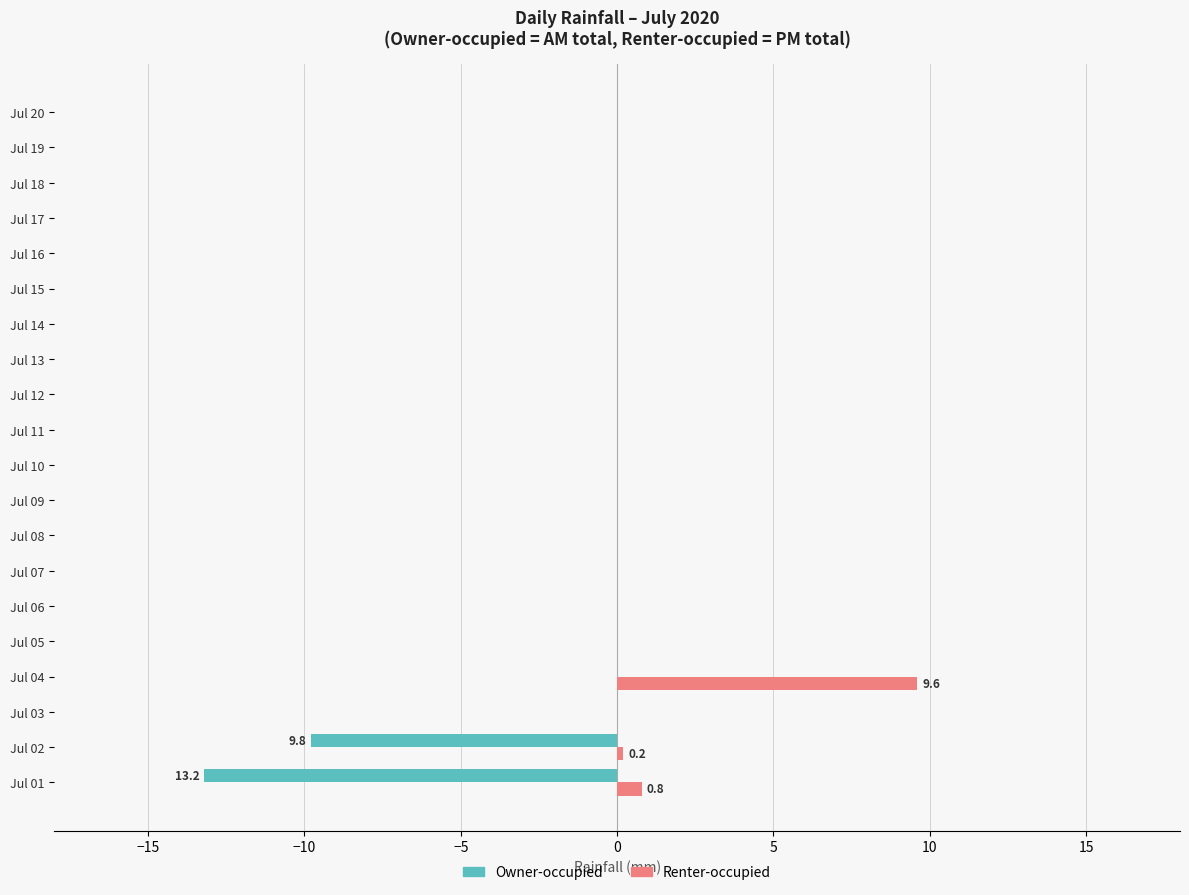

Which label corresponds to the largest value in the chart?

Jul 04